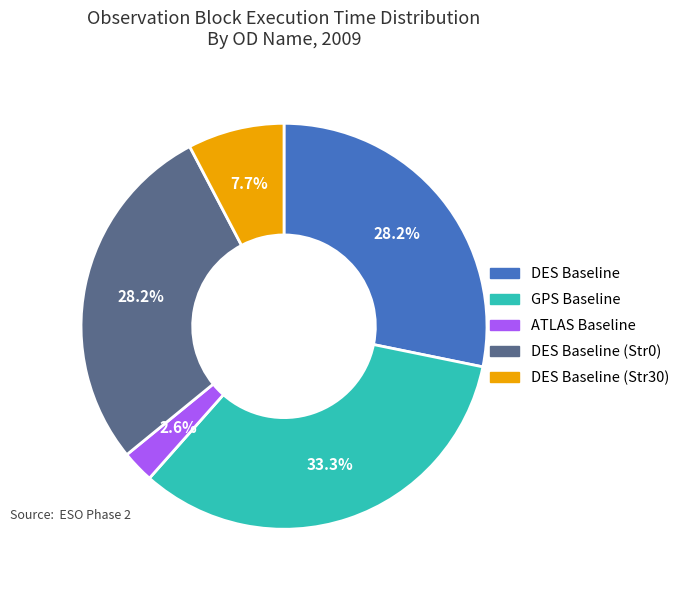

How many segments does this pie chart have?

5